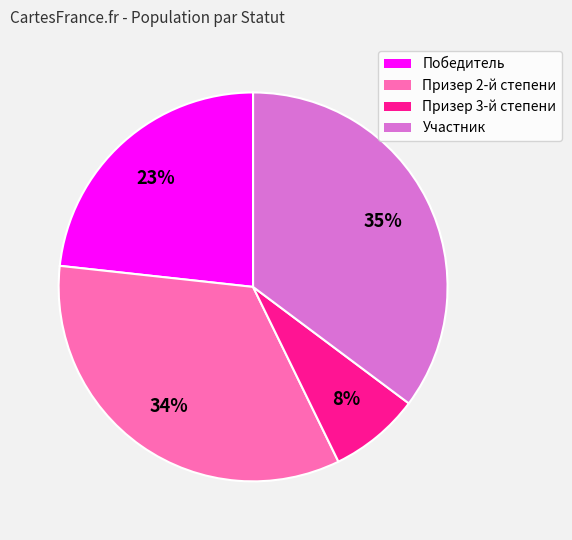

What is the ratio of the value at Призер 2-й степени to the value at Участник?

1.0